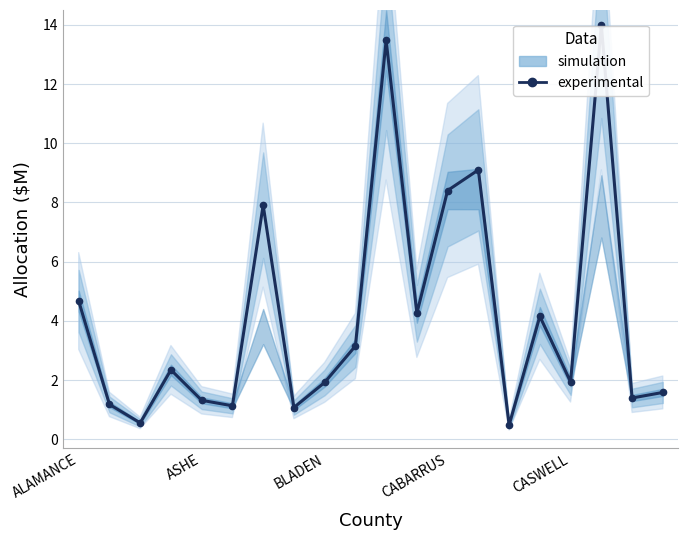

Does the chart display data point markers on the line(s)?

Yes